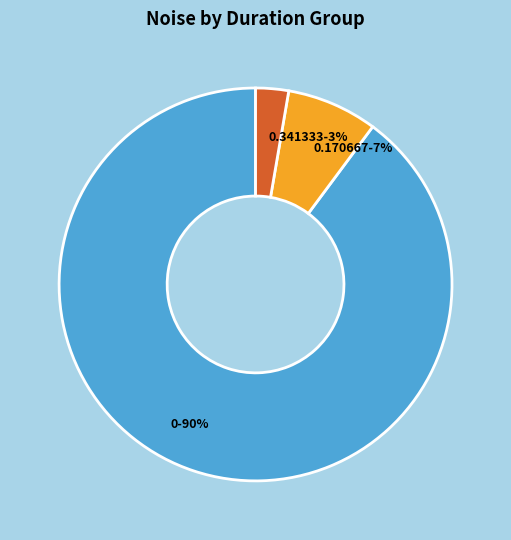

Is the sum of 0.341333-3% and 0-90% greater than half?

Yes